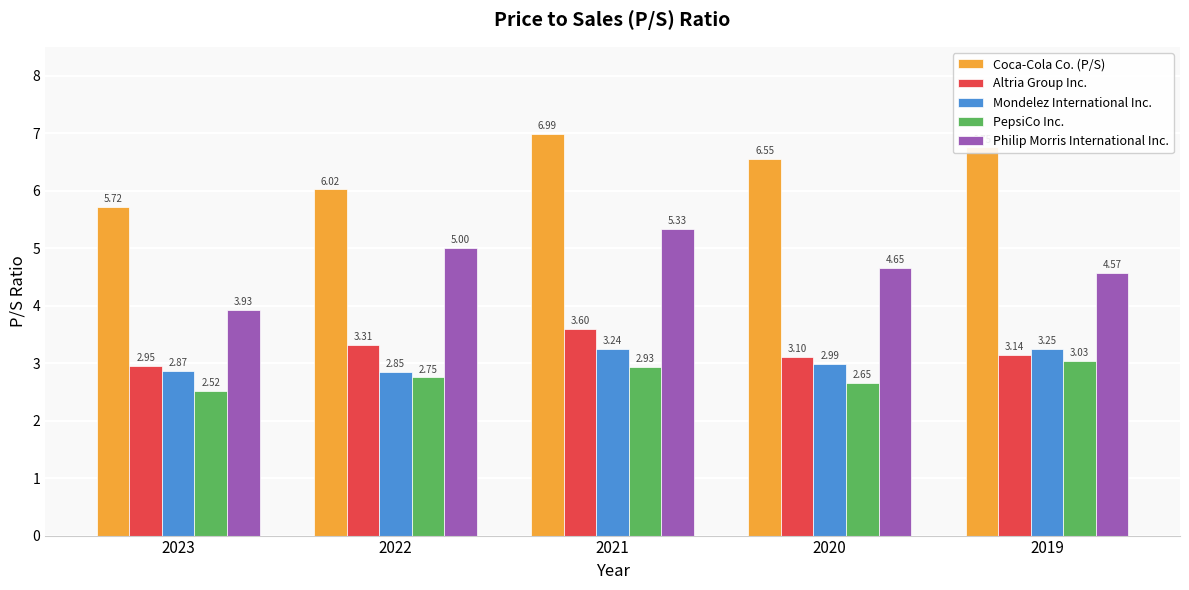

What is the sum of all Coca-Cola Co. (P/S) values?

32.0